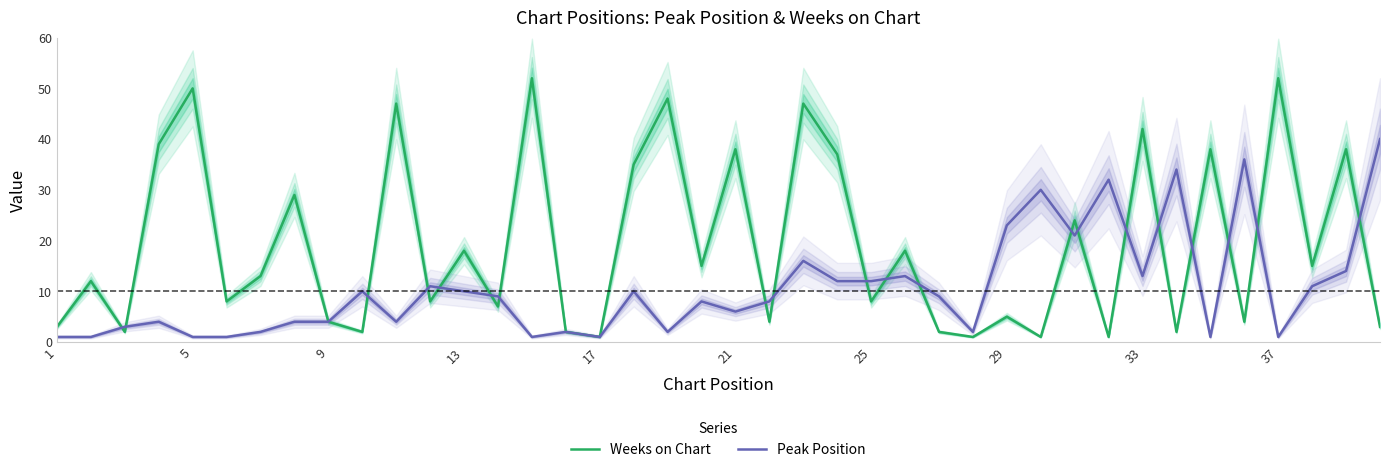

What is the difference between the maximum and second lowest values in the Peak Position series?

39